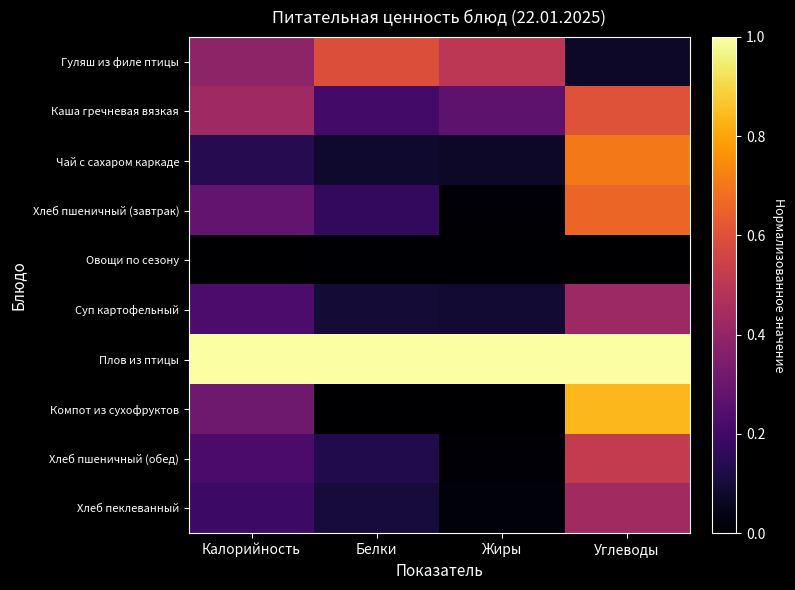

Rank the series at Углеводы from lowest to highest value.

Овощи по сезону, Гуляш из филе птицы, Суп картофельный, Хлеб пеклеванный, Хлеб пшеничный (обед), Каша гречневая вязкая, Хлеб пшеничный (завтрак), Чай с сахаром каркаде, Компот из сухофруктов, Плов из птицы